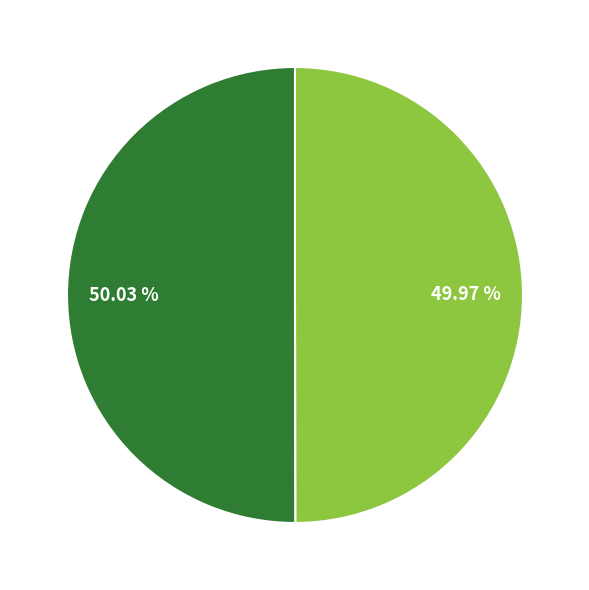

Does any single category account for the majority?

Yes